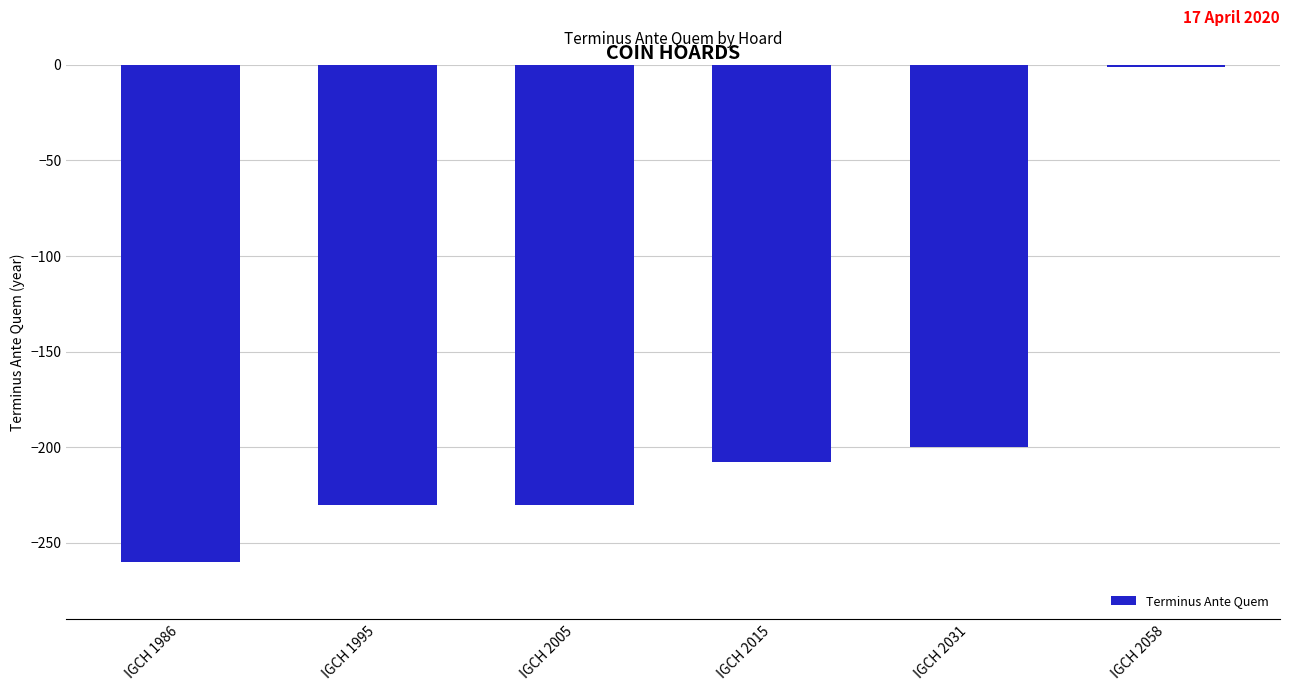

Between IGCH 1986 and IGCH 2031, which is larger?

IGCH 2031